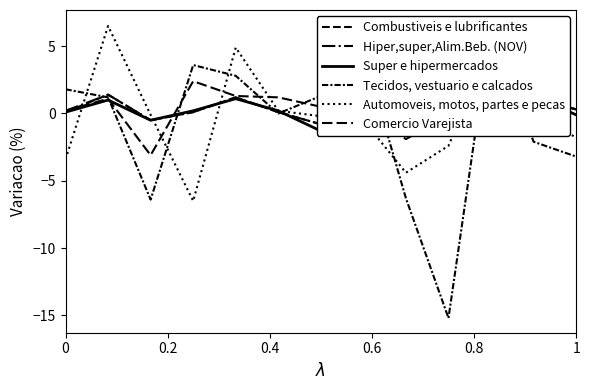

How many categories are shown in the chart?

13